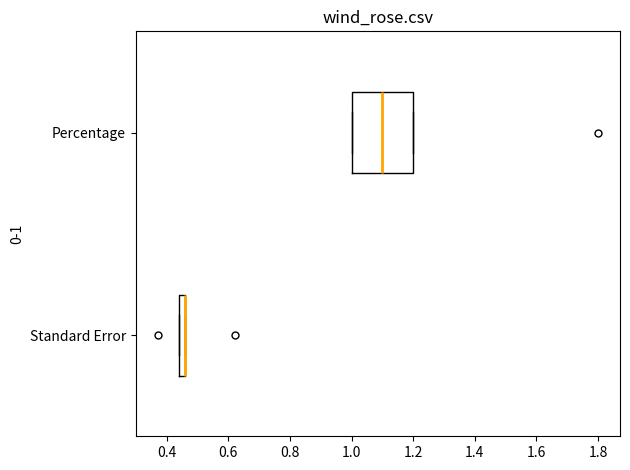

Where is the left edge of the box for Standard Error on the x-axis? The values are not printed on the chart, so give them approximately, as read against the axis.

0.44